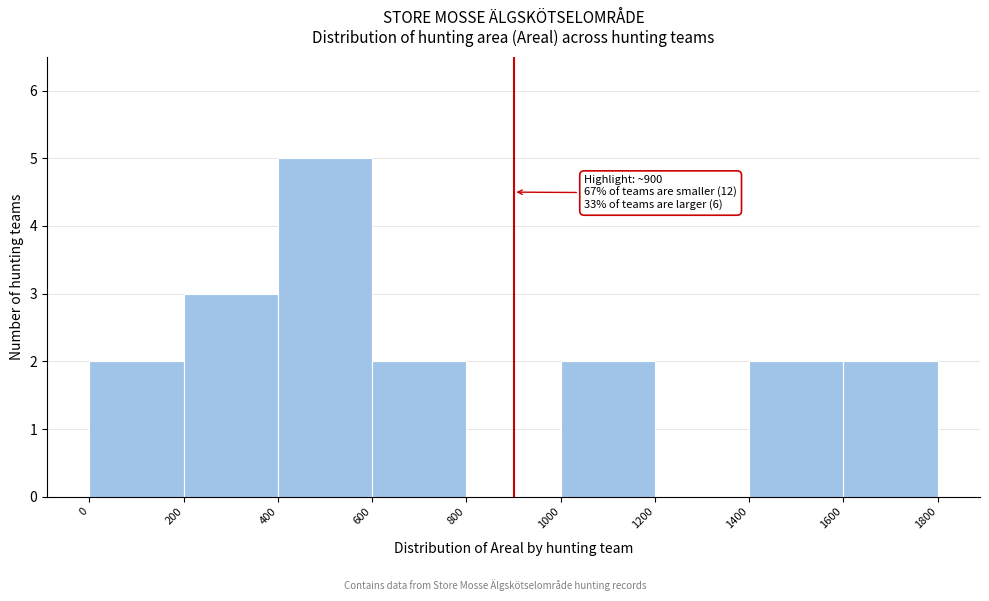

Which range on the x-axis has the tallest bar?

400 to 600